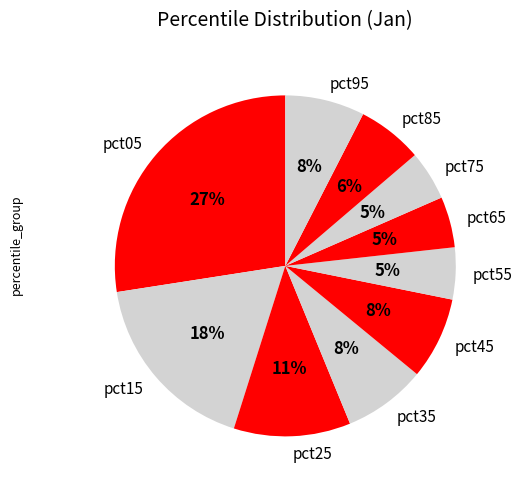

To the nearest percent, what is the combined percentage of pct65 and pct25?

16%